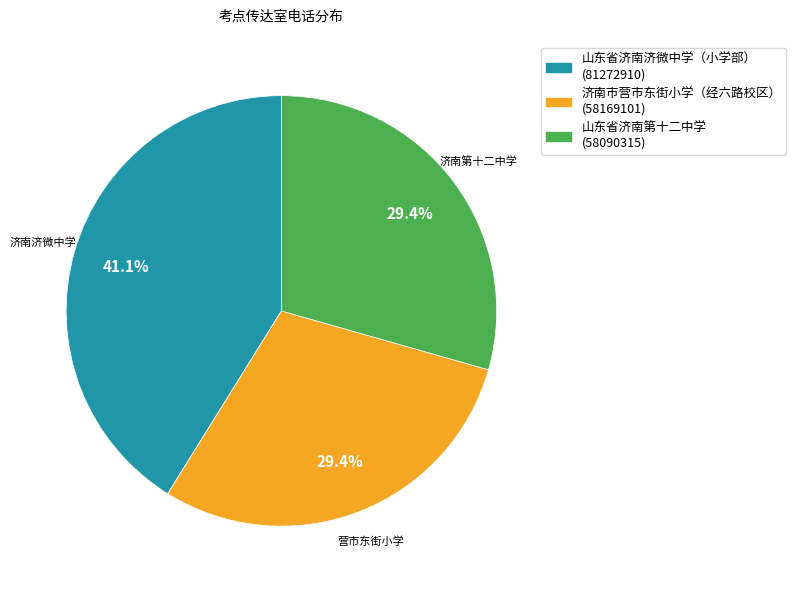

What is the ratio of the value at 济南市营市东街小学（经六路校区） to the value at 山东省济南第十二中学?

1.0